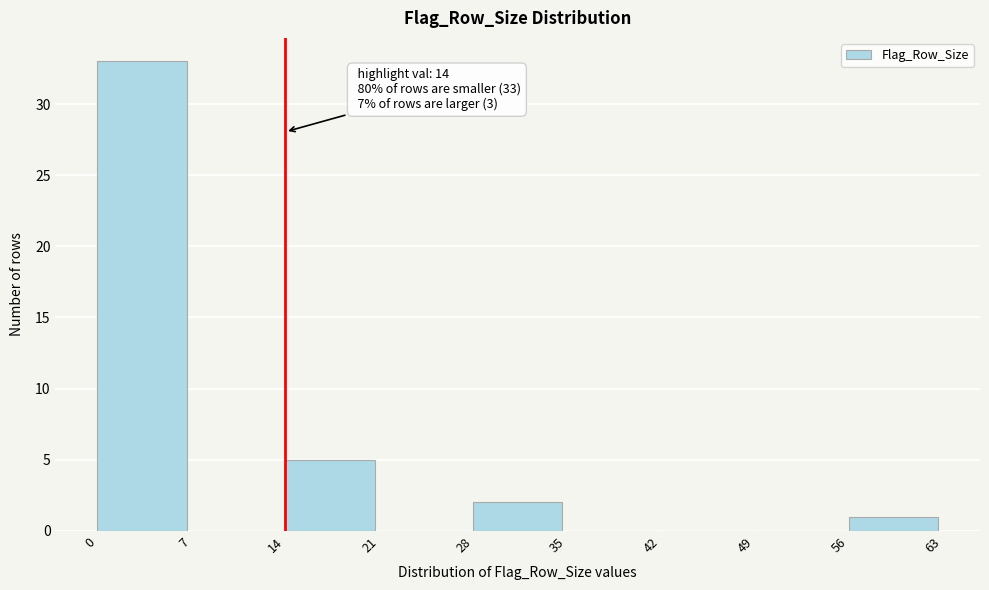

Over which range of the x-axis is the bar tallest?

0 to 7